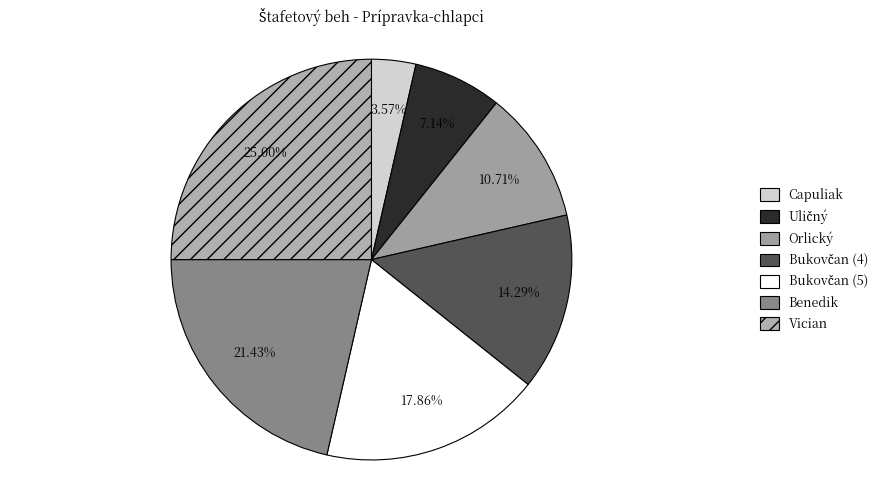

To the nearest percent, what portion does Uličný represent?

7%